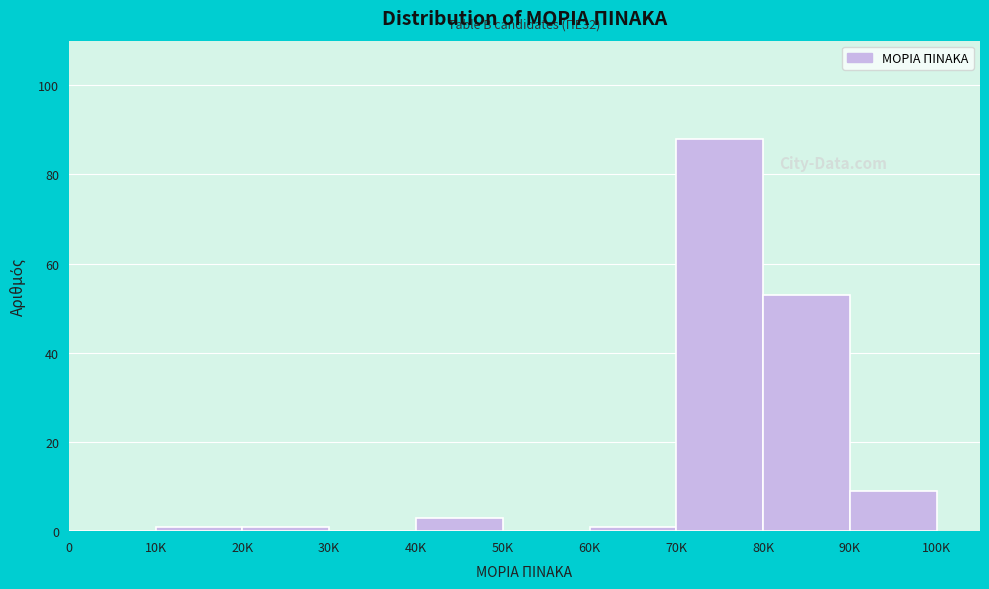

Reading left to right, list all the values displayed in this chart.

0=0	10K=1	20K=1	30K=0	40K=3	50K=0	60K=1	70K=88	80K=53	90K=9